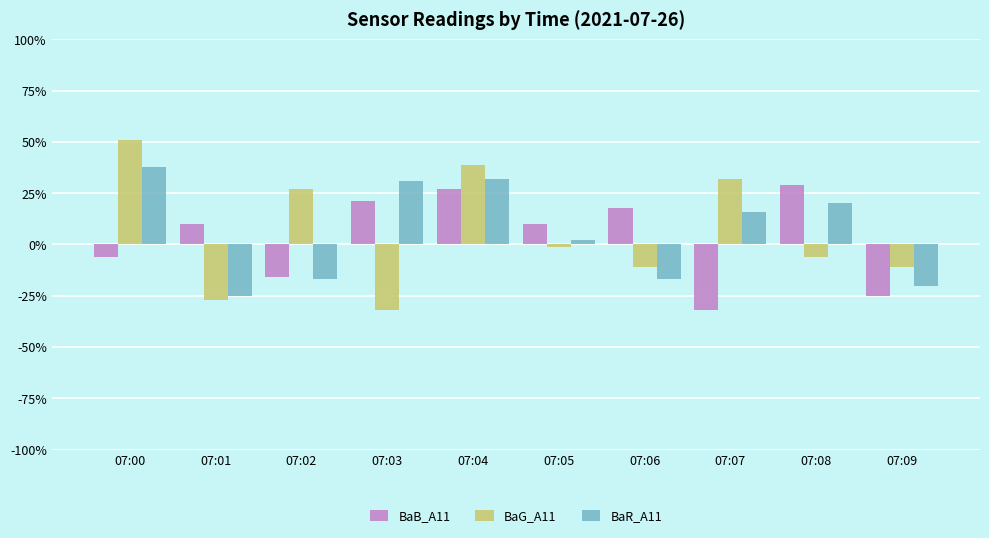

What is the difference between the second highest and second lowest values in the BaB_A11 series?

0.5